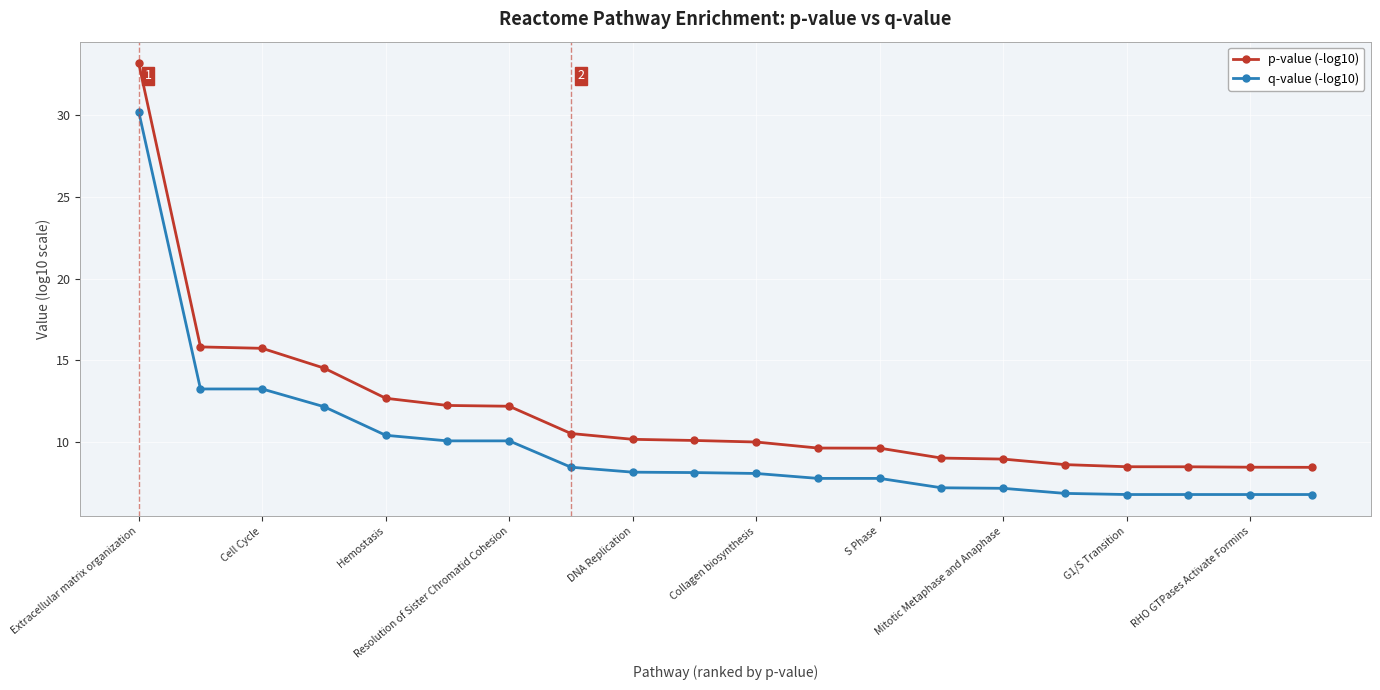

What is the value of the q-value (-log10) point at the 12th from the left?

7.8